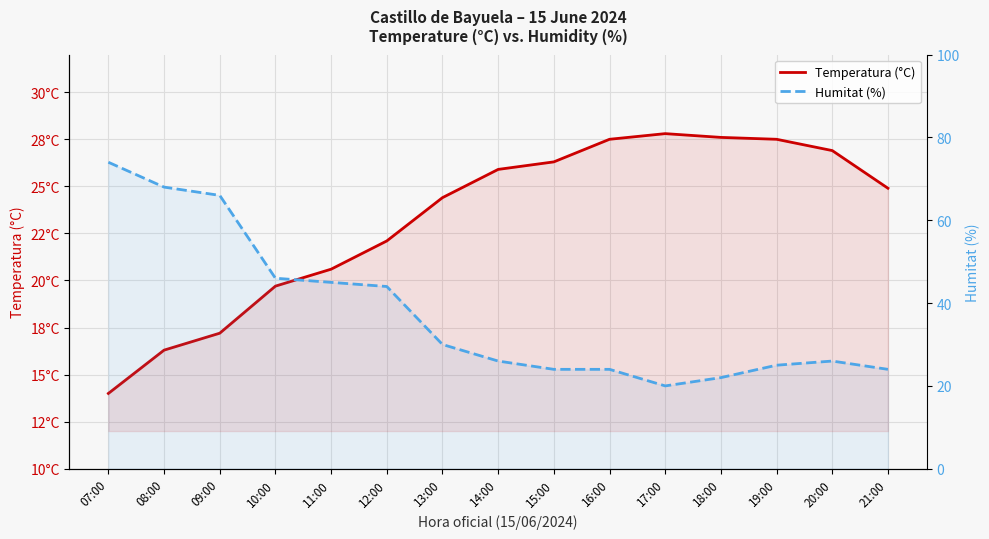

What is the label of the 1st point from the left?

07:00